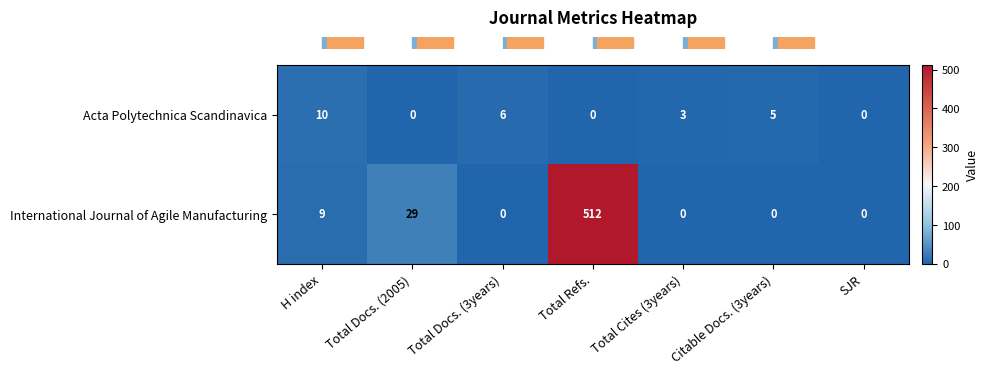

Which series has the widest spread of values?

International Journal of Agile Manufacturing